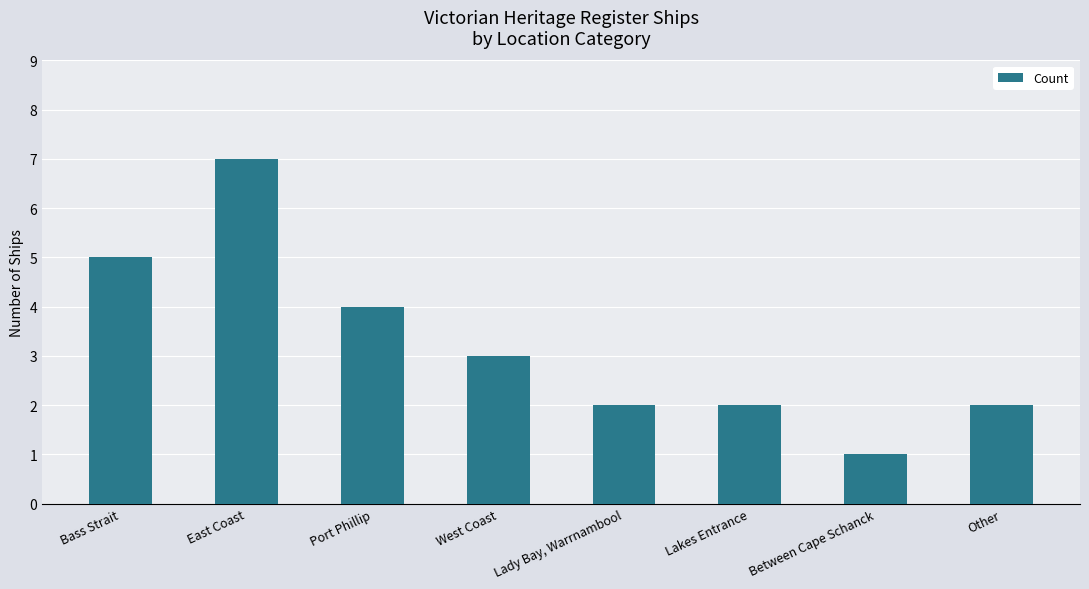

True or false: the data shows 5 at Bass Strait.

True